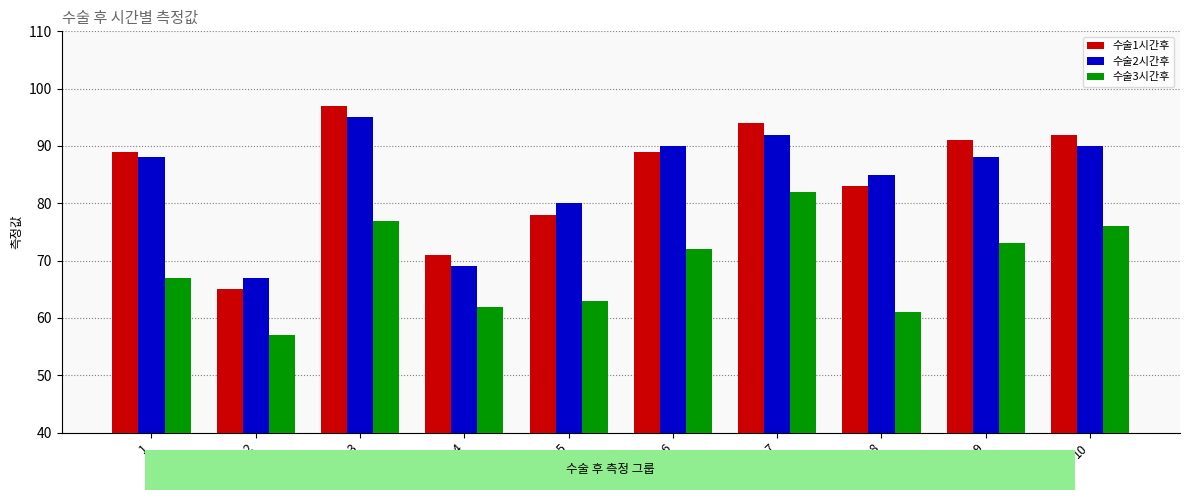

What is the difference between the second highest and second lowest values in the 수술1시간후 series?

23